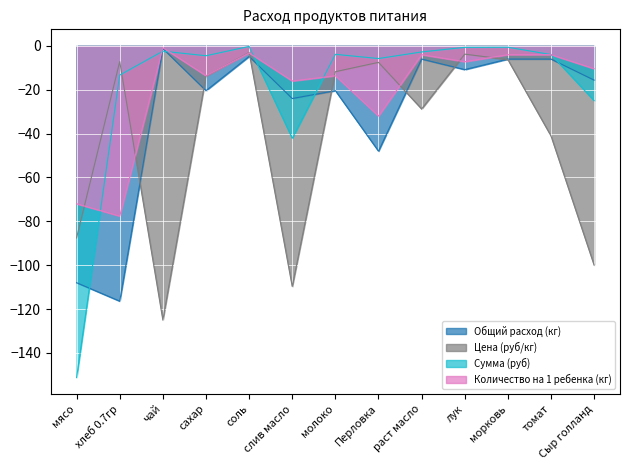

True or false: Количество на 1 ребенка (кг) and Общий расход (кг) cross at least once.

False